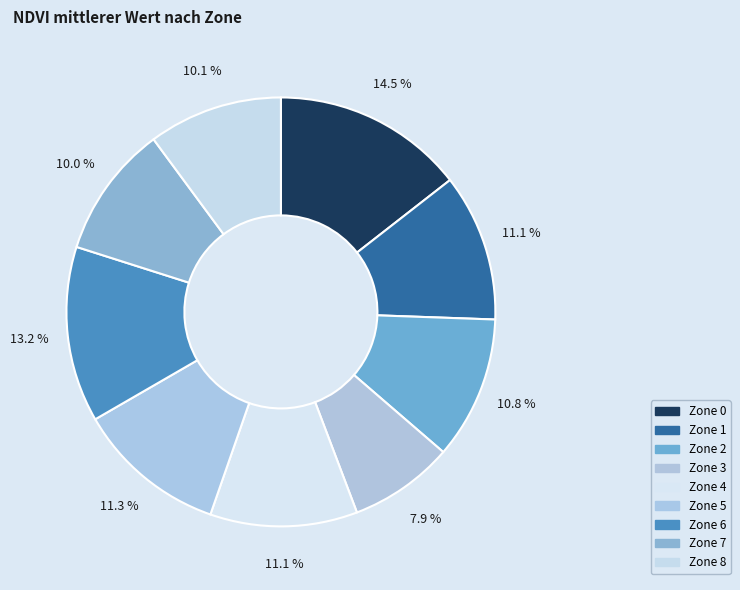

Is there any slice that represents more than half of the pie?

No